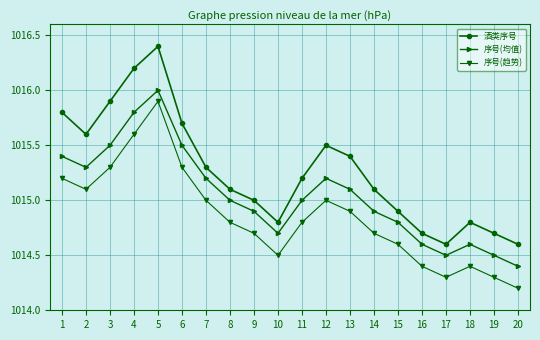

What is the sum of all 序号(趋势) values?

20297.0